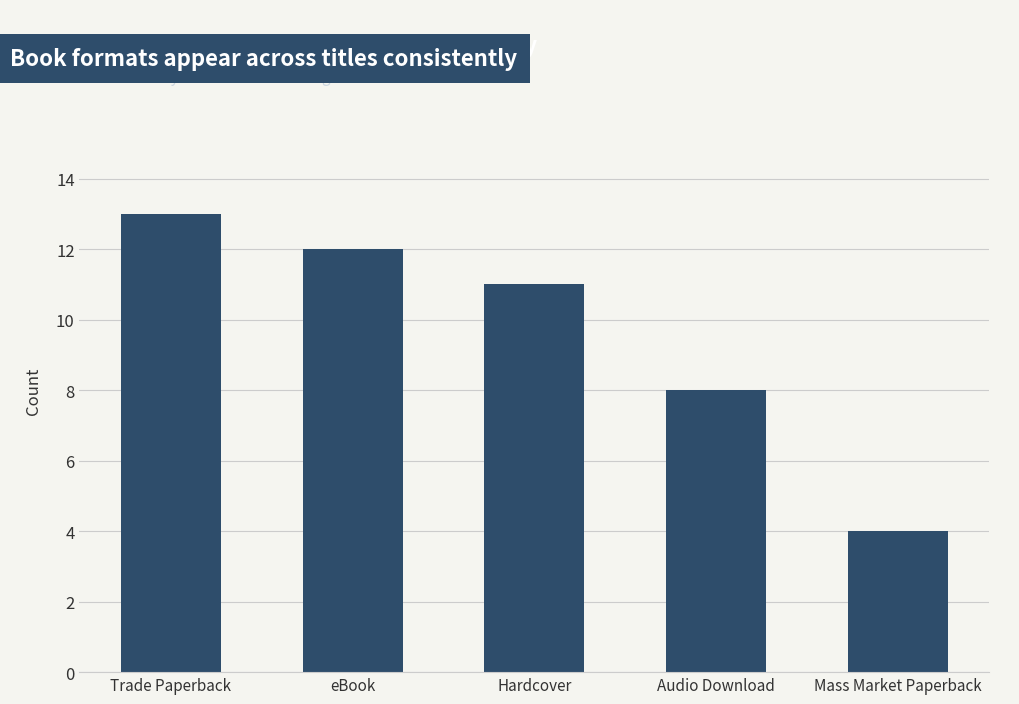

How many bars are there in total?

5